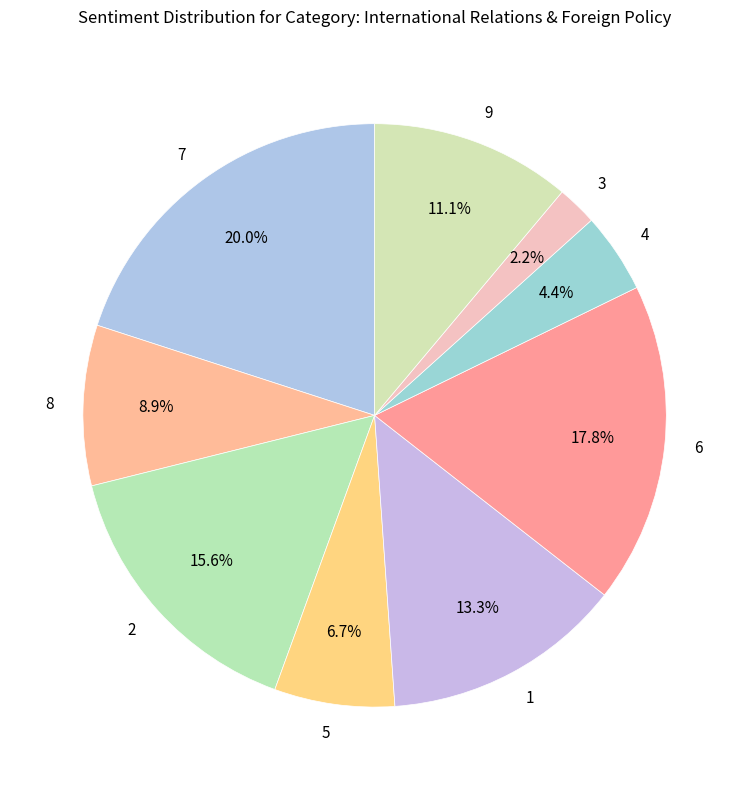

To the nearest percent, what portion does 2 represent?

16%